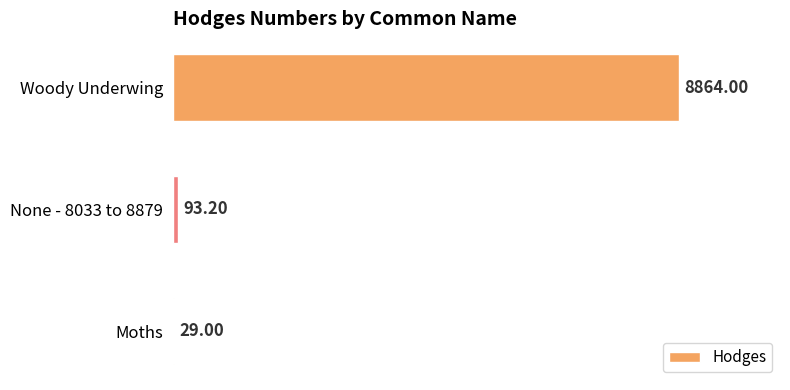

What is the greatest value displayed?

8864.0